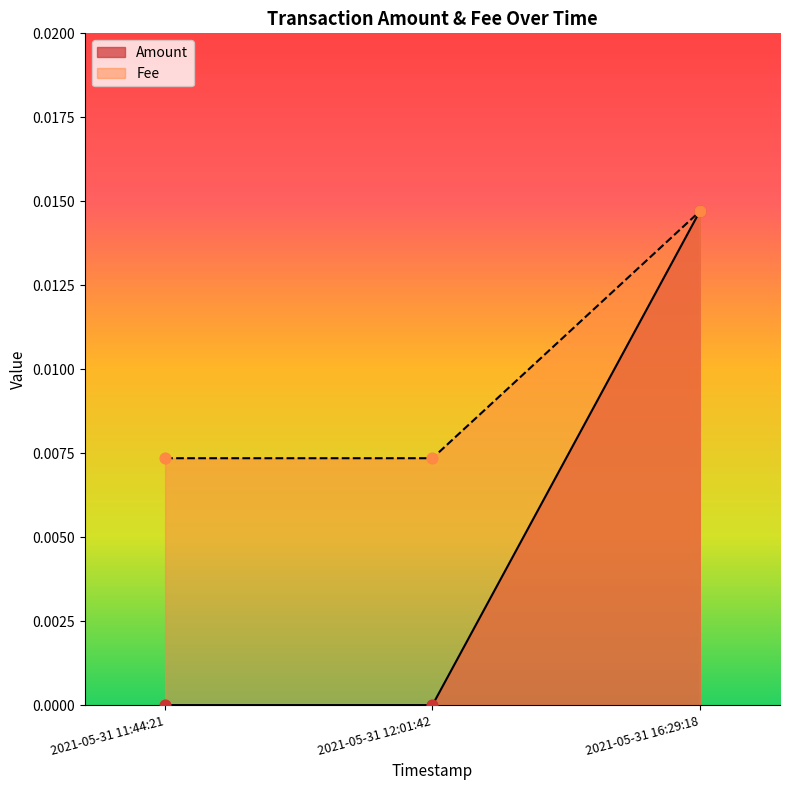

Which series has the largest total across all categories?

Fee